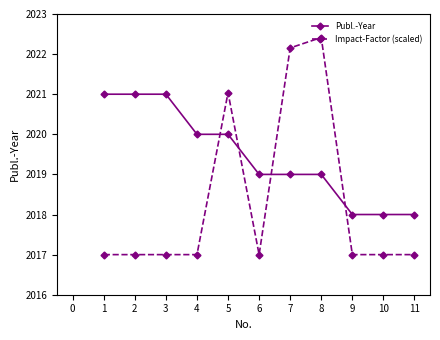

Does the chart have visible grid lines?

No